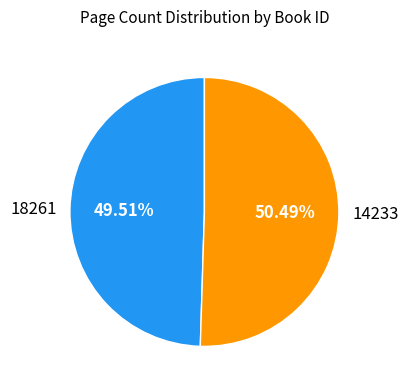

Which category has the smallest portion of the pie?

18261